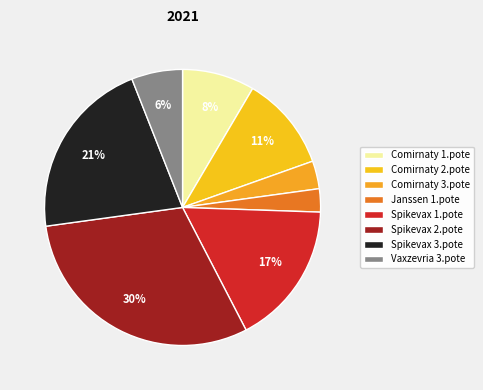

Is it true that Spikevax 1.pote is 7% of the pie?

False